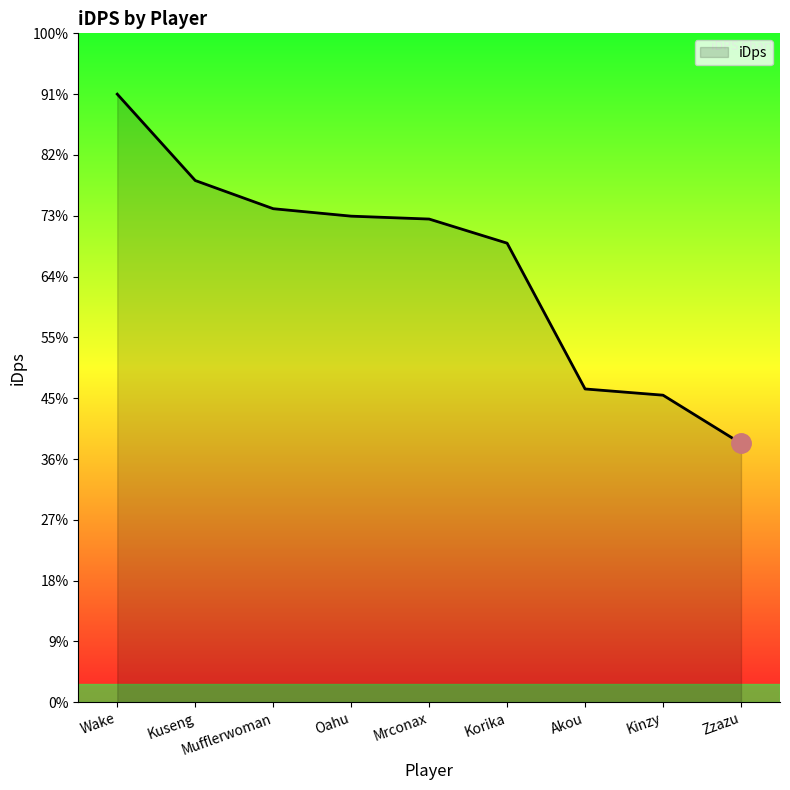

Rank the categories by value from lowest to highest.

Zzazu, Kinzy, Akou, Korika, Mrconax, Oahu, Mufflerwoman, Kuseng, Wake